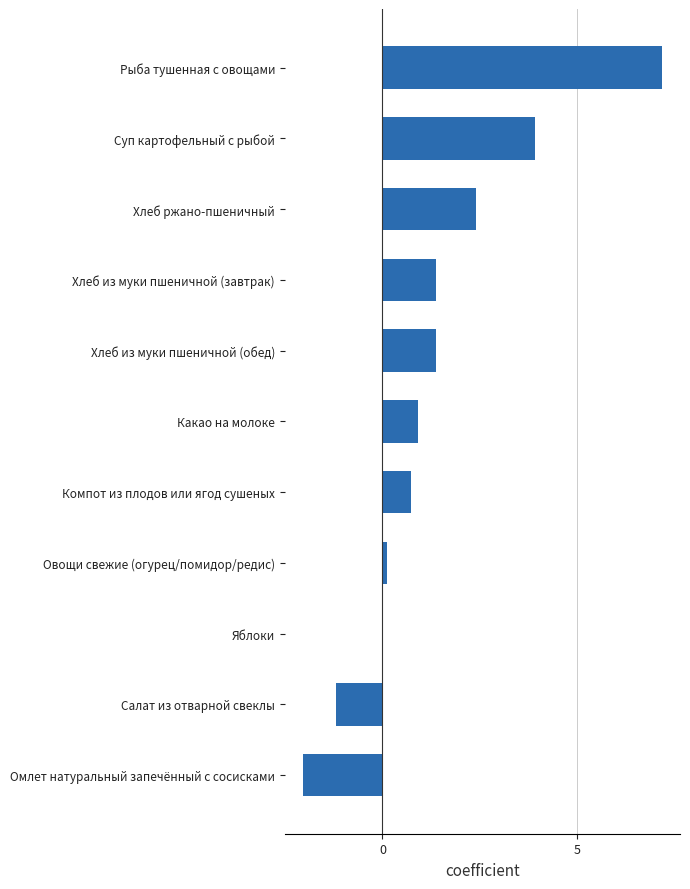

Reading top to bottom, extract all data points from this chart.

Рыба тушенная с овощами=7.2	Суп картофельный с рыбой=3.9	Хлеб ржано-пшеничный=2.4	Хлеб из муки пшеничной (завтрак)=1.4	Хлеб из муки пшеничной (обед)=1.4	Какао на молоке=0.9	Компот из плодов или ягод сушеных=0.7	Овощи свежие (огурец/помидор/редис)=0.1	Яблоки=0.0	Салат из отварной свеклы=-1.2	Омлет натуральный запечённый с сосисками=-2.0